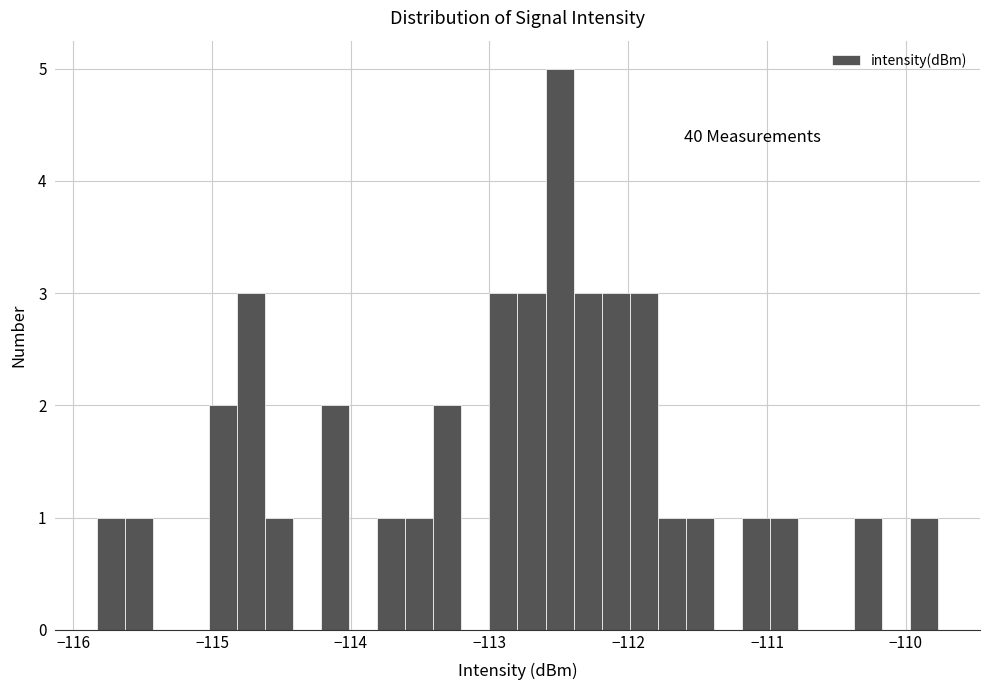

Read against the x-axis, roughly where is the centre of the tallest bar?

-112.5